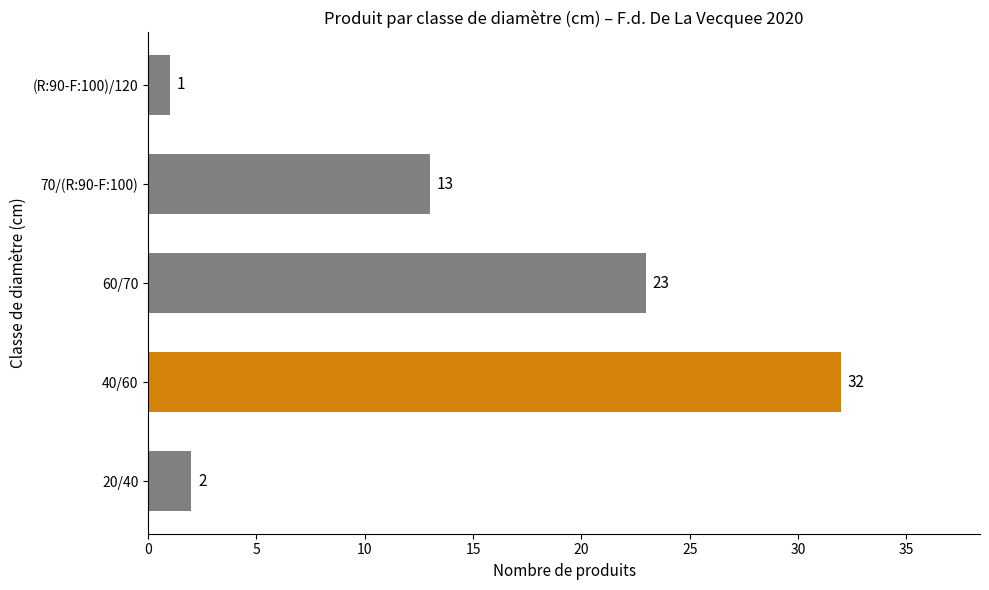

At which category does the chart reach its minimum across all series?

(R:90-F:100)/120